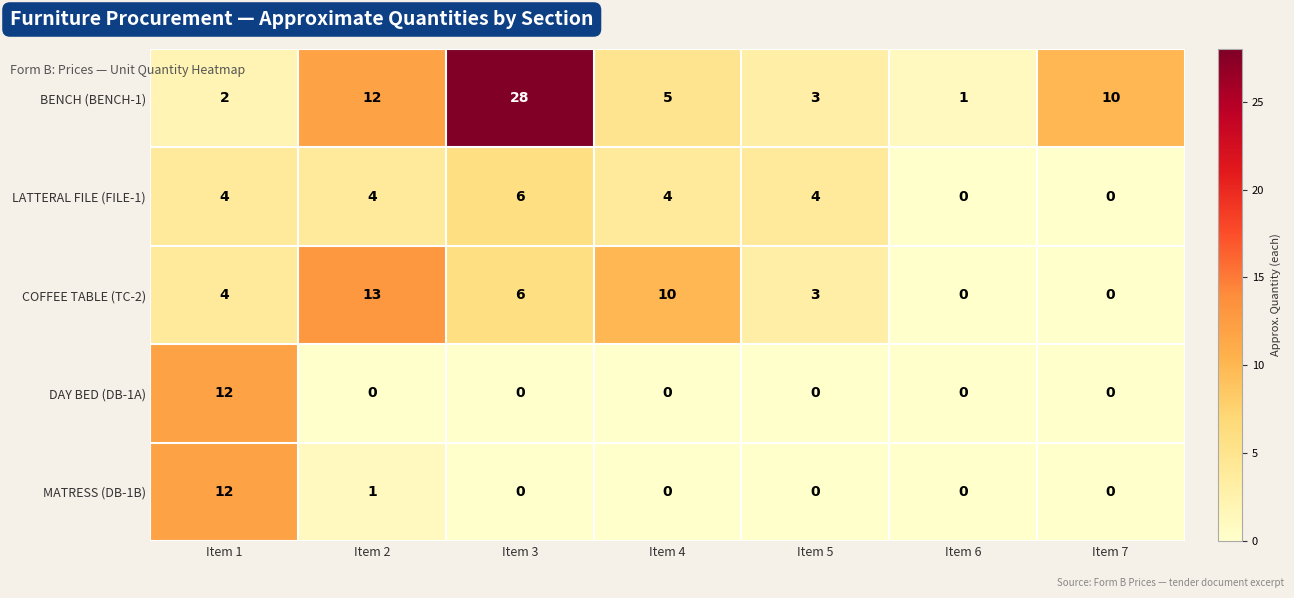

Which series has the largest range (max minus min)?

BENCH (BENCH-1)